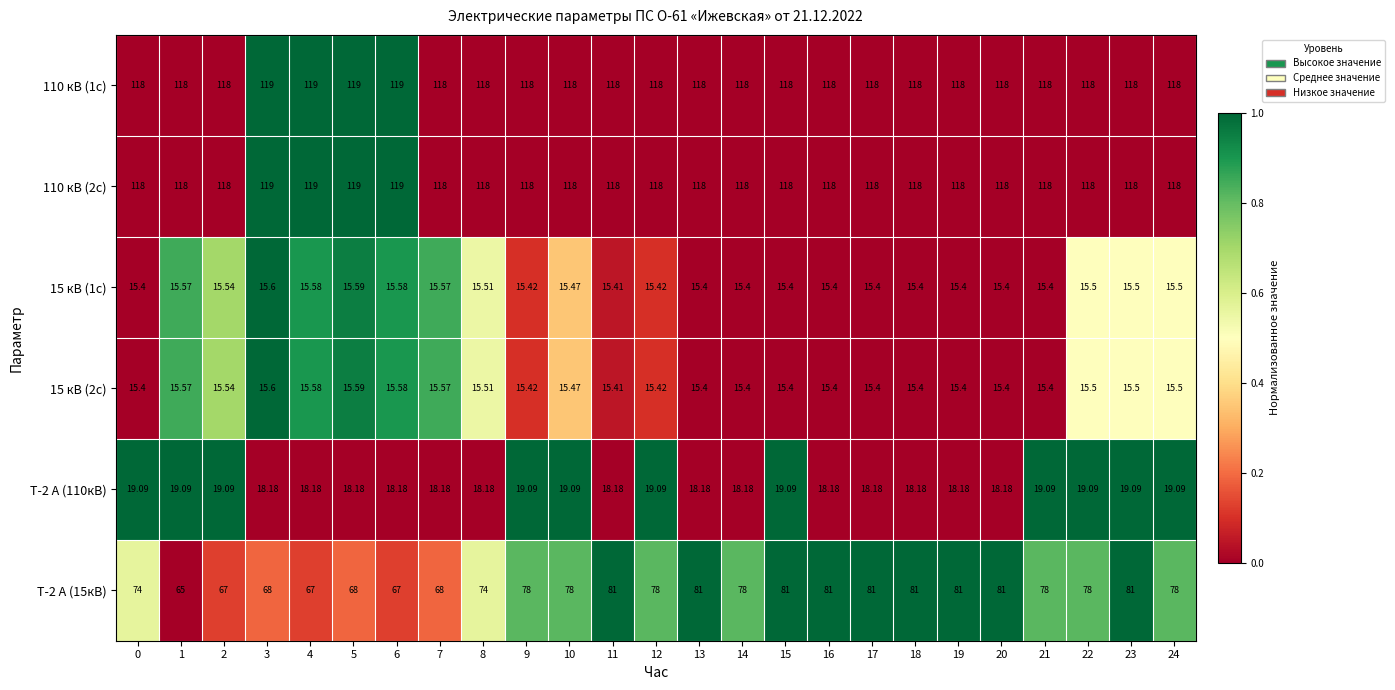

How many series are shown in this chart?

6